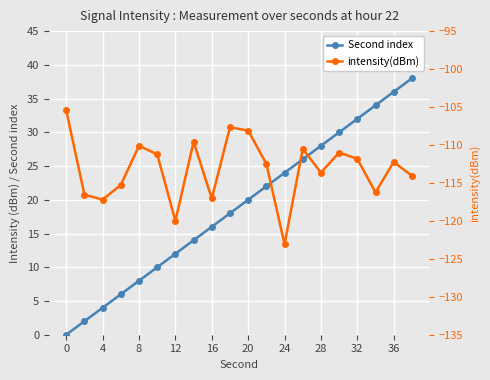

How many values in the intensity(dBm) series are below -112?

11